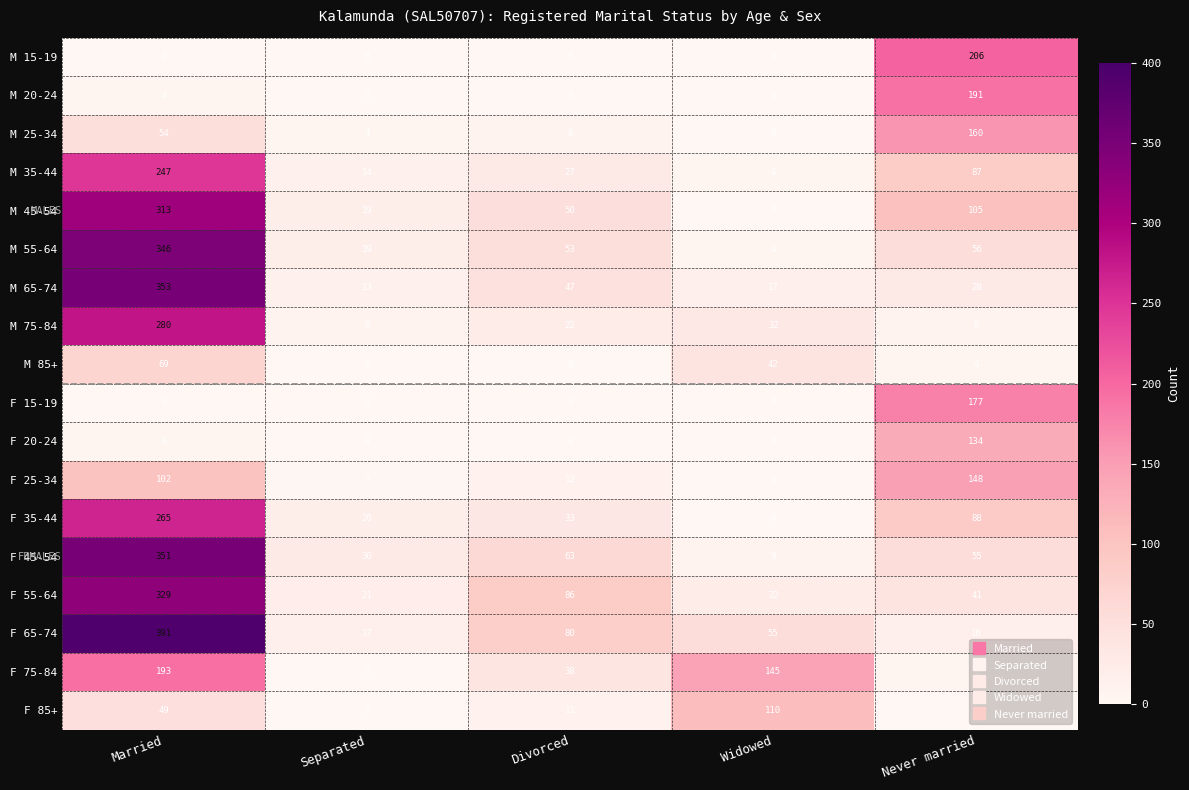

Which series has the largest total across all categories?

F 65-74